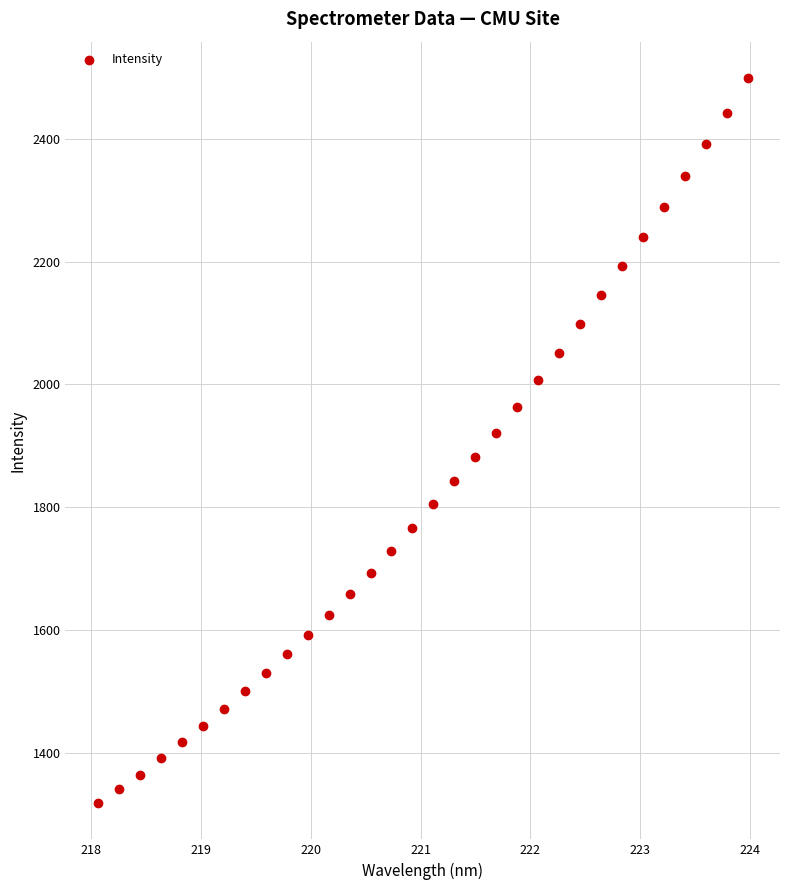

What is the range of X values (max minus min)?

5.9